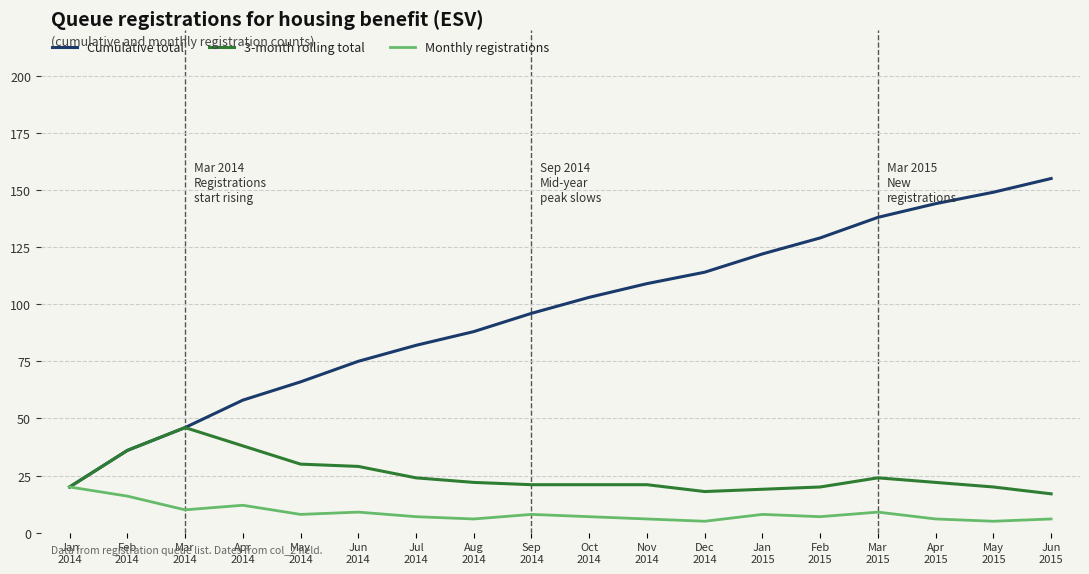

What value does the Monthly registrations series have at Jan
2014?

20